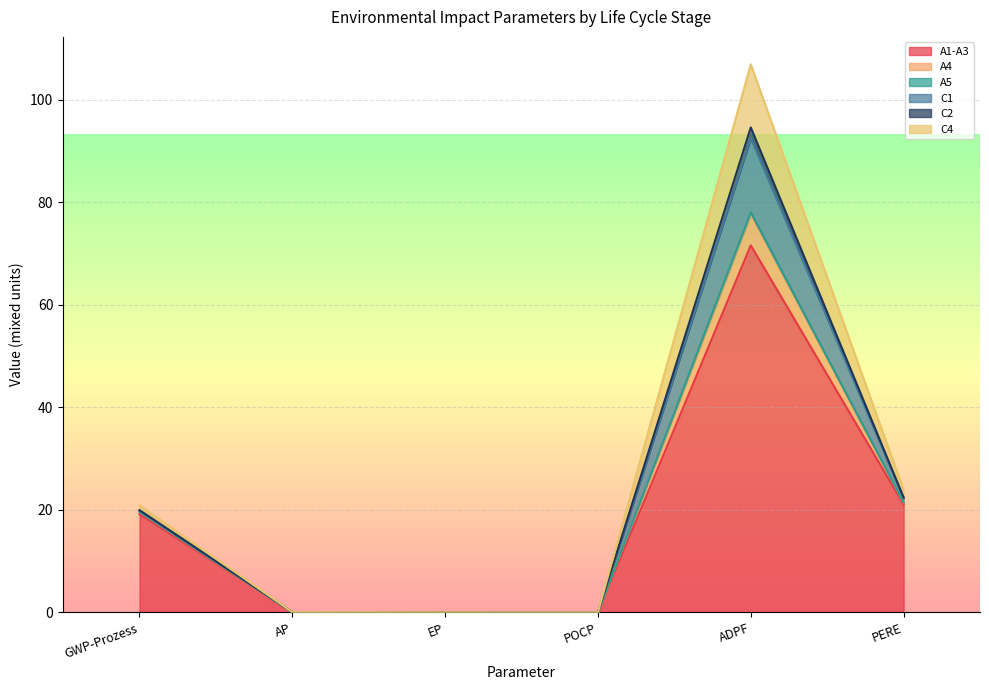

What position from the right is POCP?

3